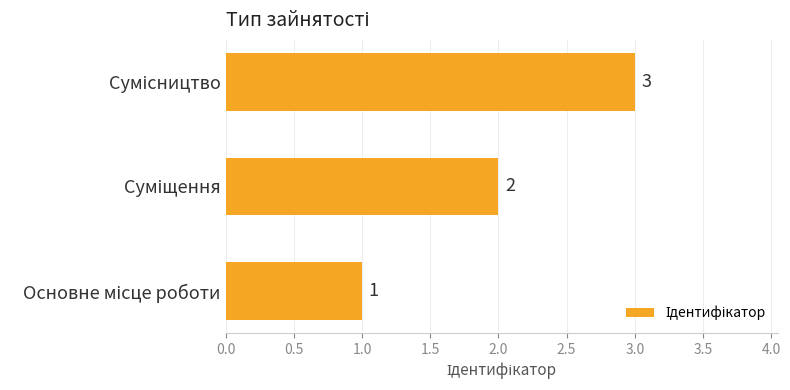

What is the maximum value shown in the chart?

3